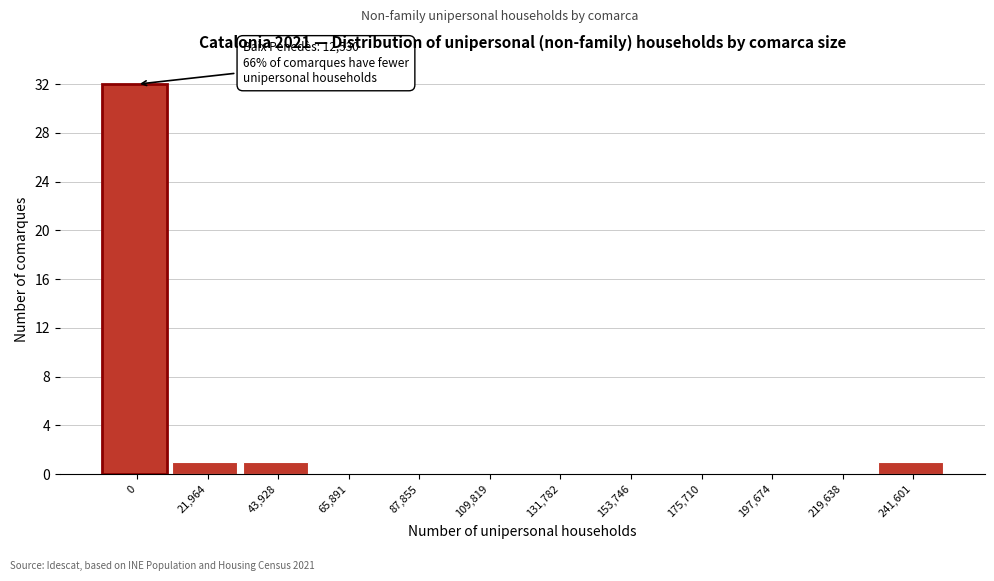

Reading left to right, list all the values displayed in this chart.

0=32	21,964=1	43,928=1	65,891=0	87,855=0	109,819=0	131,782=0	153,746=0	175,710=0	197,674=0	219,638=0	241,601=1